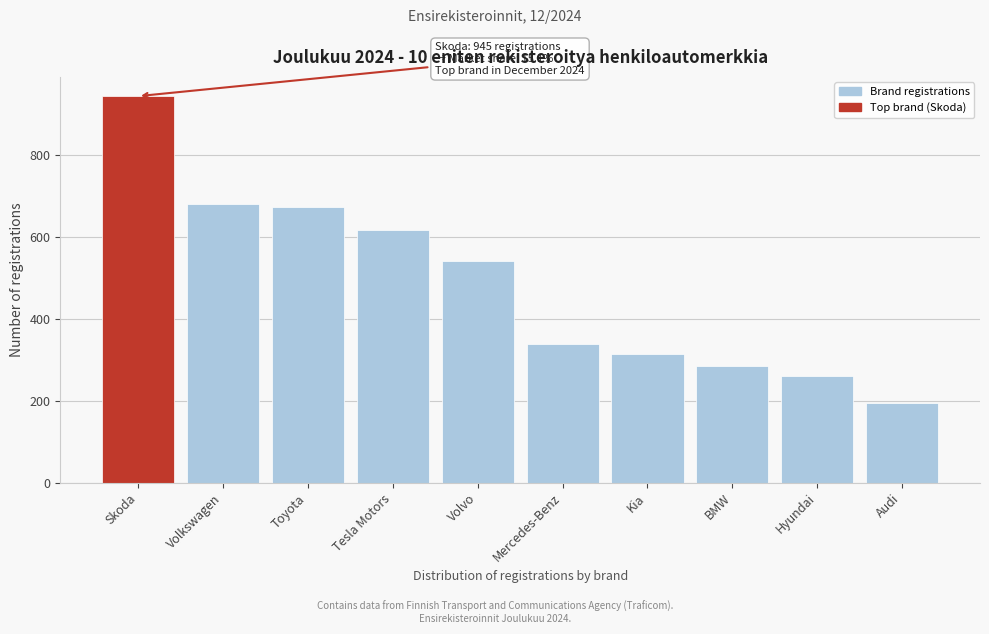

Reading left to right, extract all data points from this chart.

Skoda=945	Volkswagen=682	Toyota=675	Tesla Motors=617	Volvo=543	Mercedes-Benz=340	Kia=316	BMW=285	Hyundai=260	Audi=196